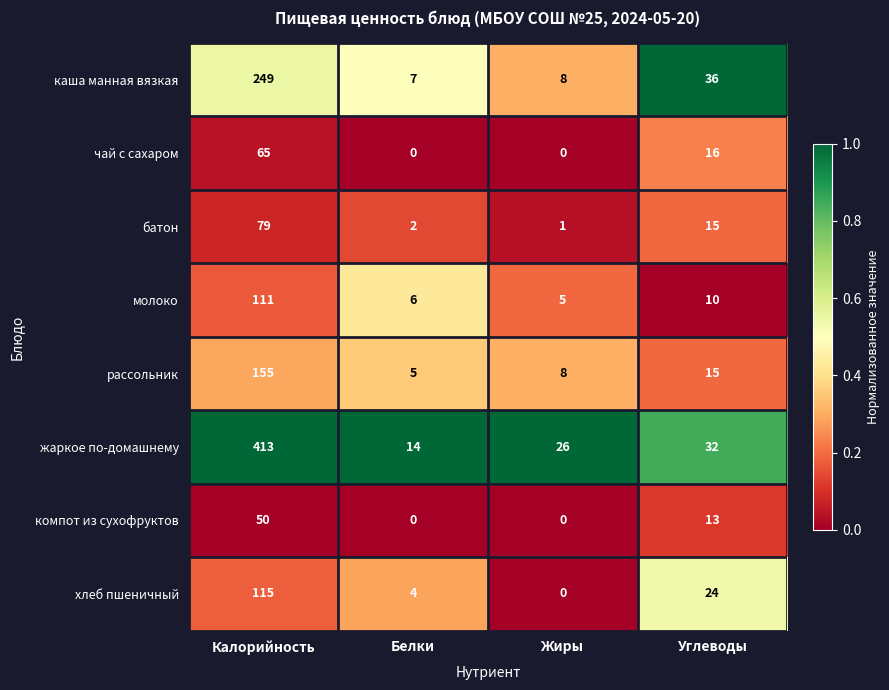

What is the total value across all series at Углеводы?

161